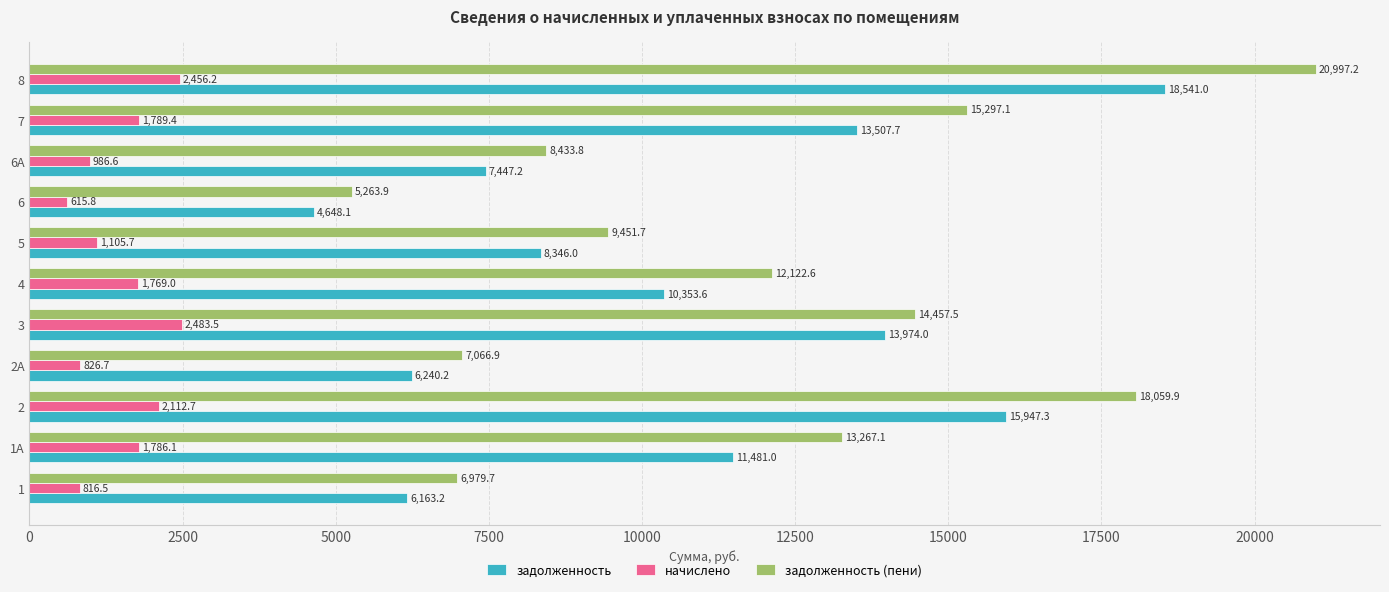

Rank the categories by начислено value from lowest to highest.

6, 1, 2А, 6А, 5, 4, 1А, 7, 2, 8, 3